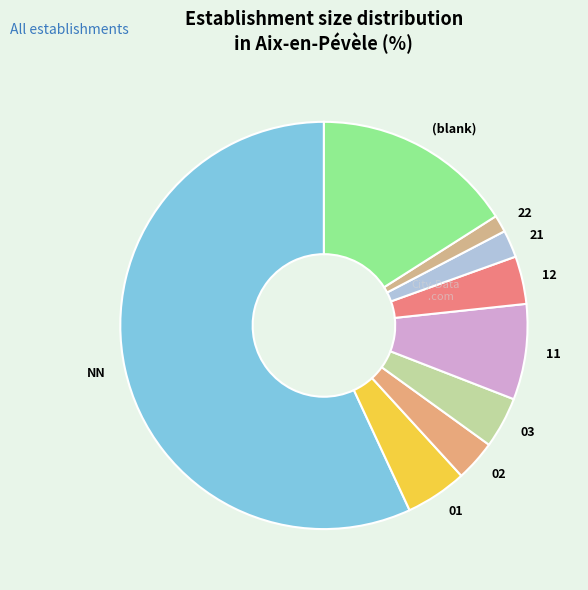

What is the majority slice?

NN